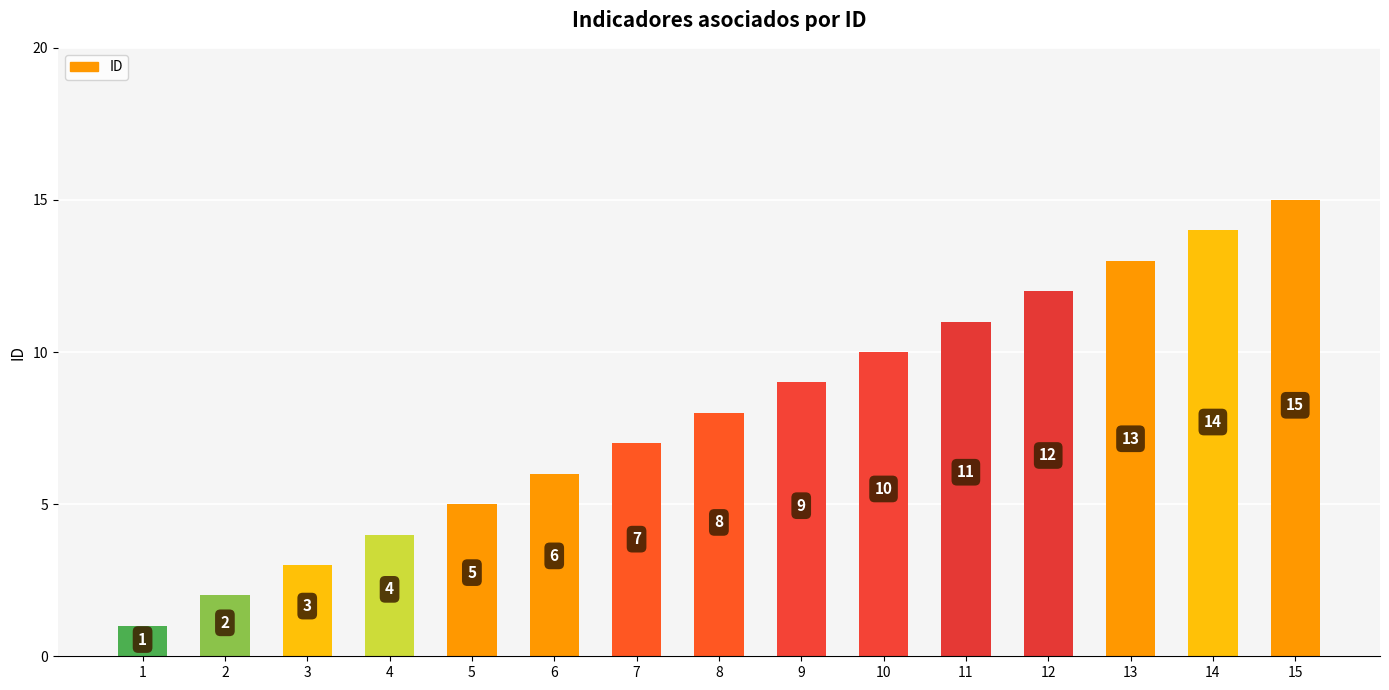

Does the chart contain any negative values?

No